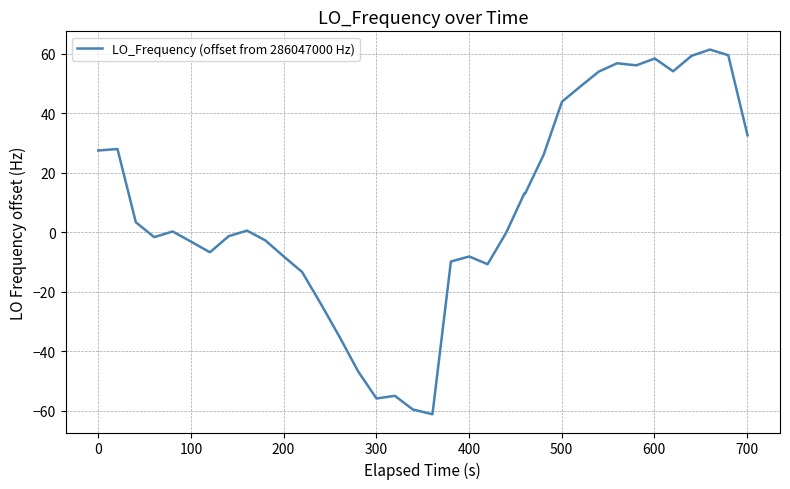

What is the greatest value displayed?

61.4